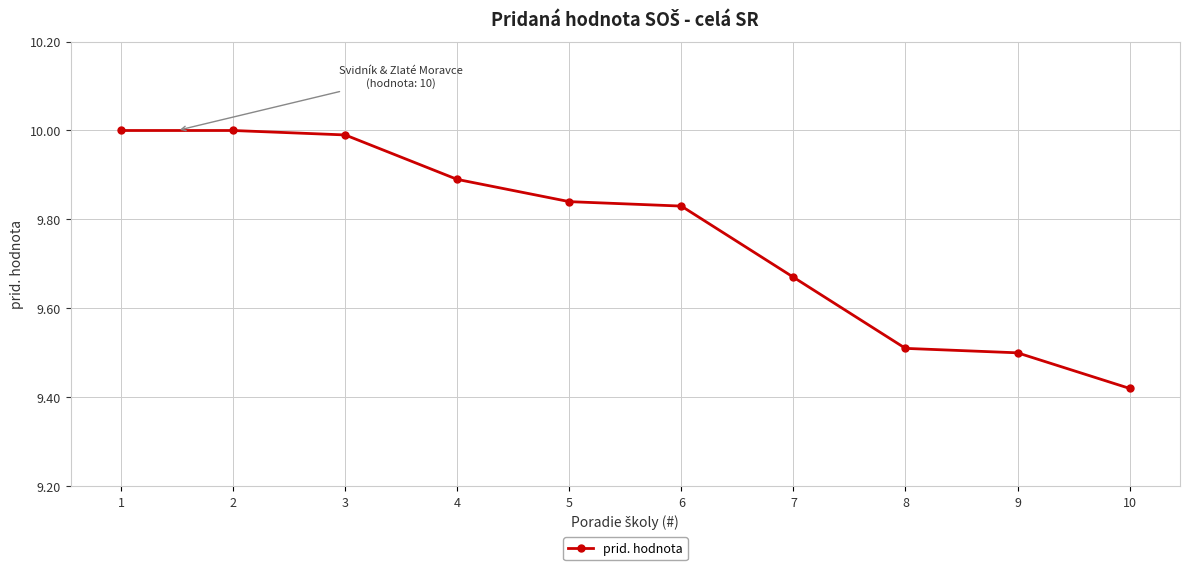

What is the sum of the values at 8 and 5?

19.4